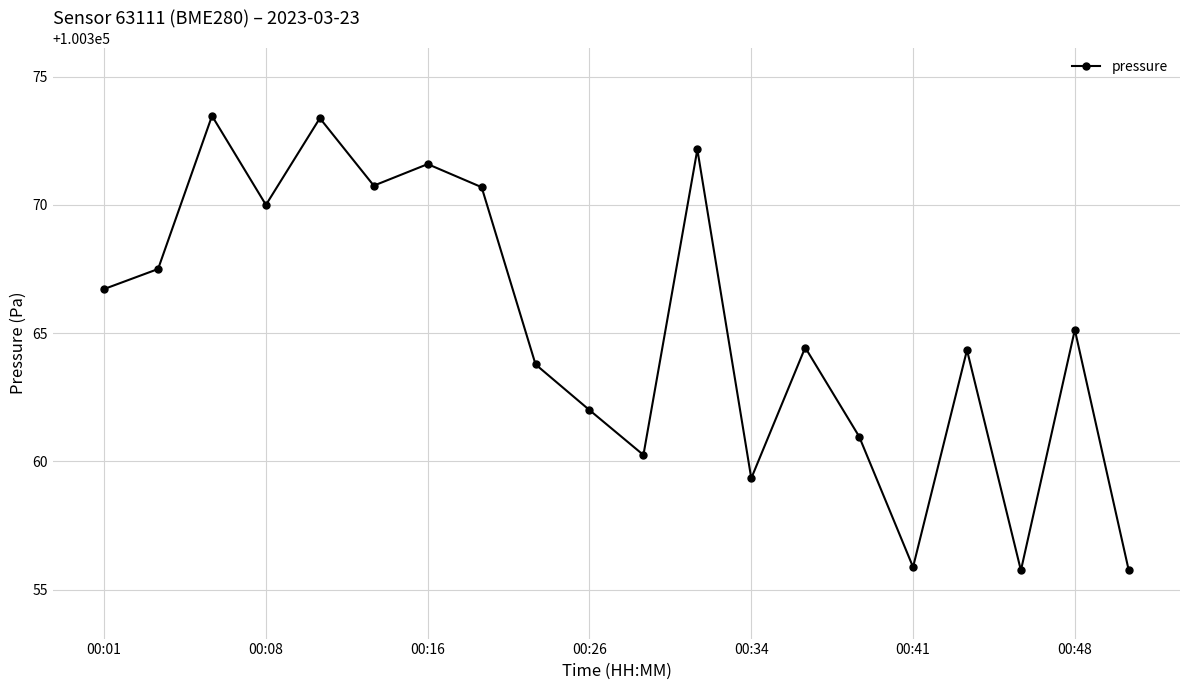

What is the value of the 12th point from the left?

100372.2